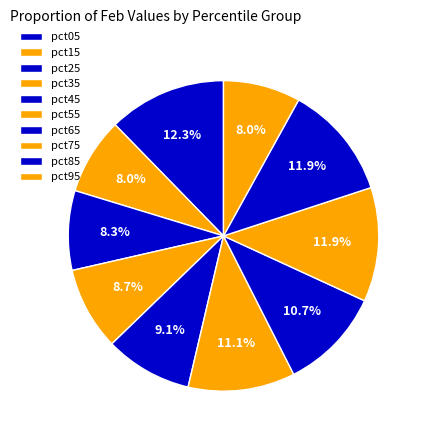

How many segments does this pie chart have?

10